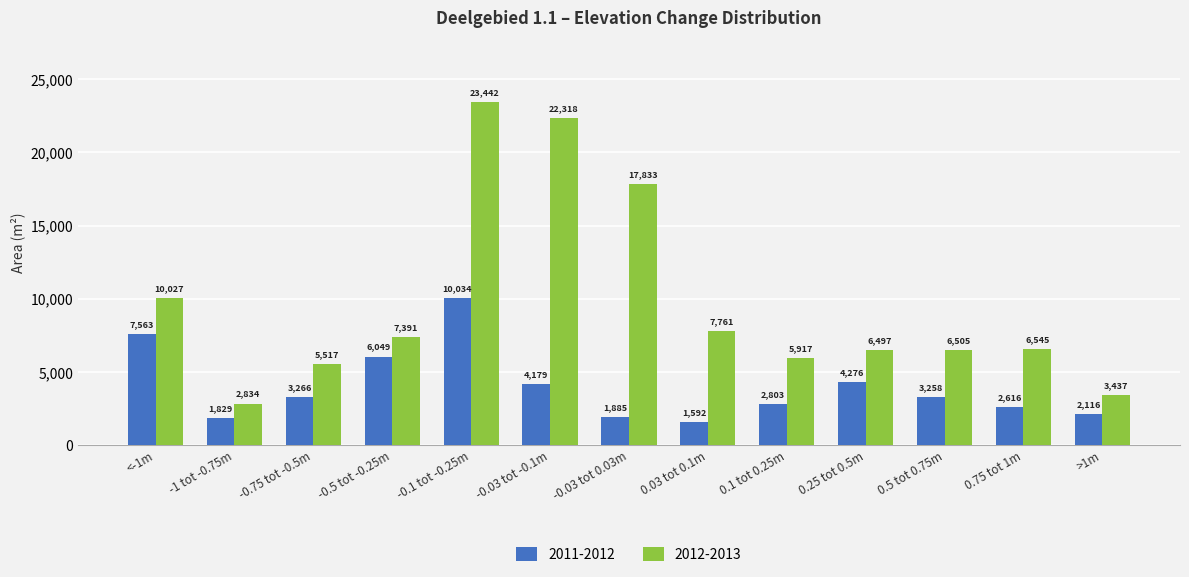

What is the difference between the maximum and minimum values in the 2012-2013 series?

20608